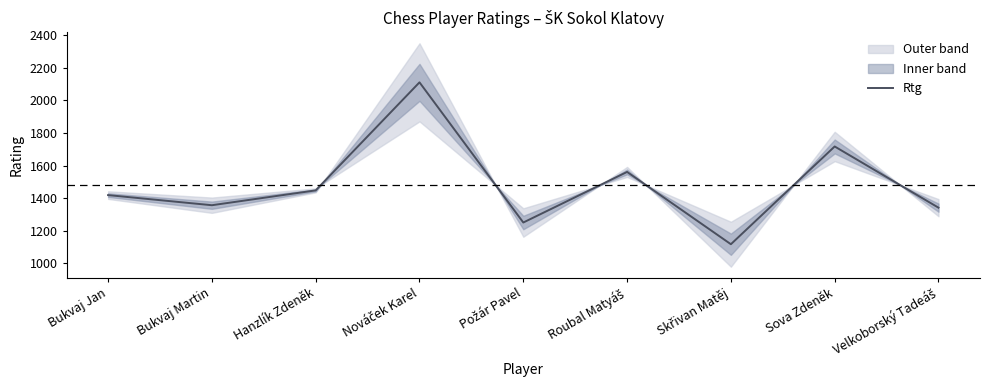

Between Skřivan Matěj and Požár Pavel, which is larger?

Požár Pavel